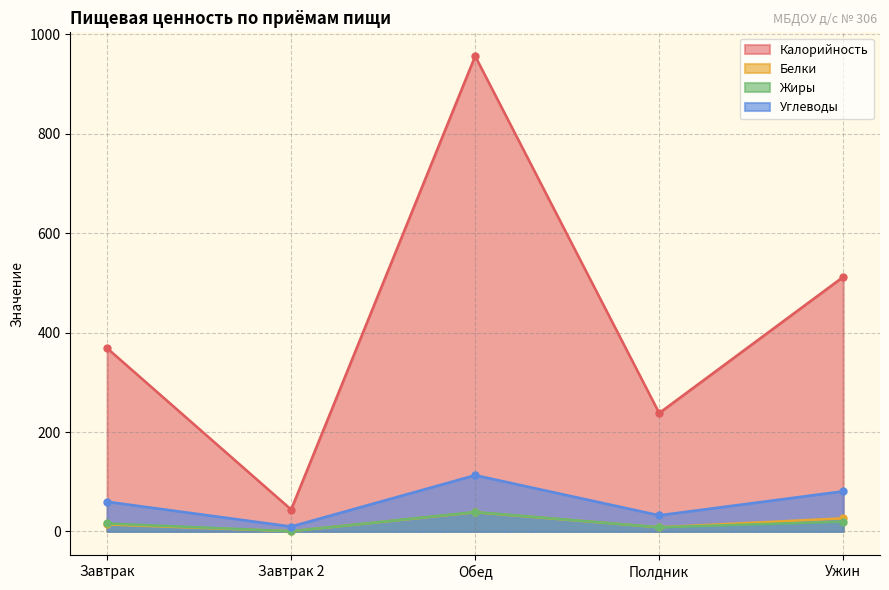

The Калорийность series shows 238.1 at Полдник. True or false?

True